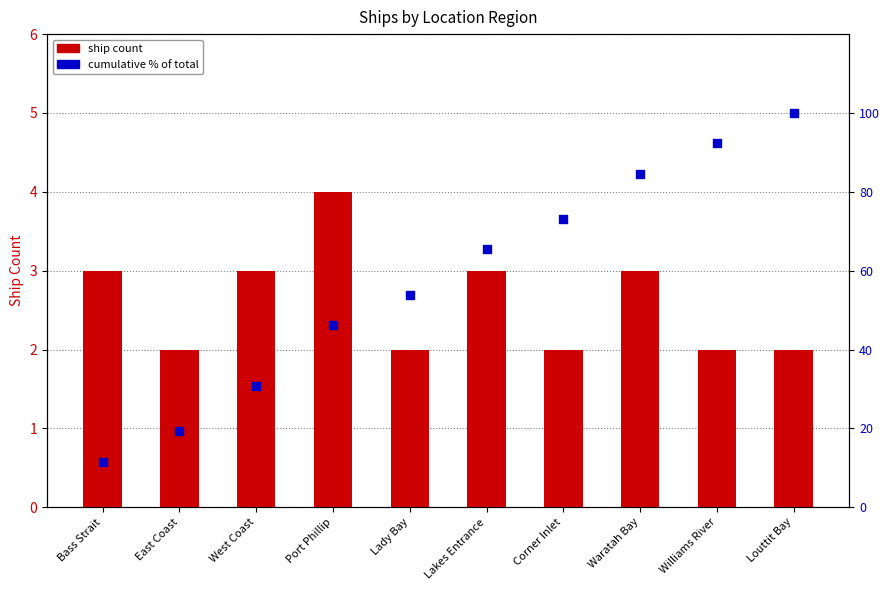

At how many categories does at least one series exceed 3?

6